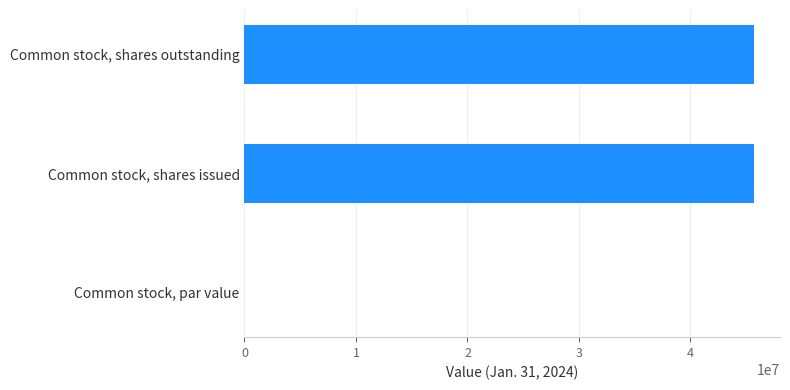

What value does the data have at Common stock, shares issued?

45740341.0